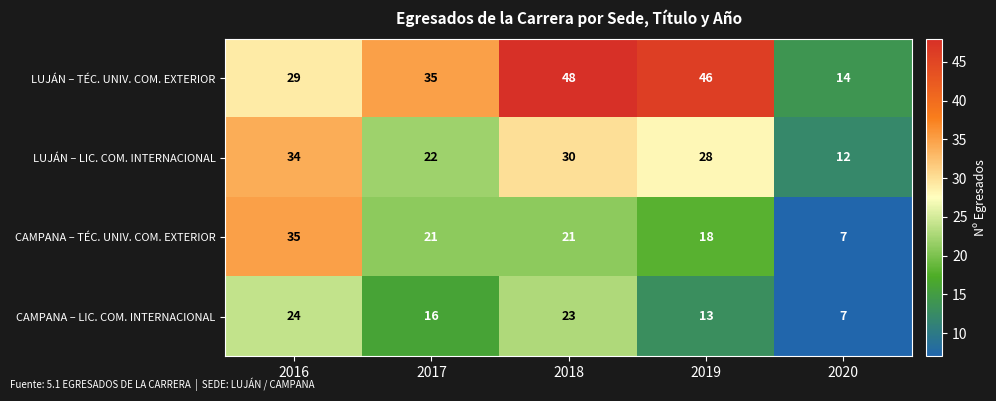

What is the difference between the highest and lowest values at 2017?

19